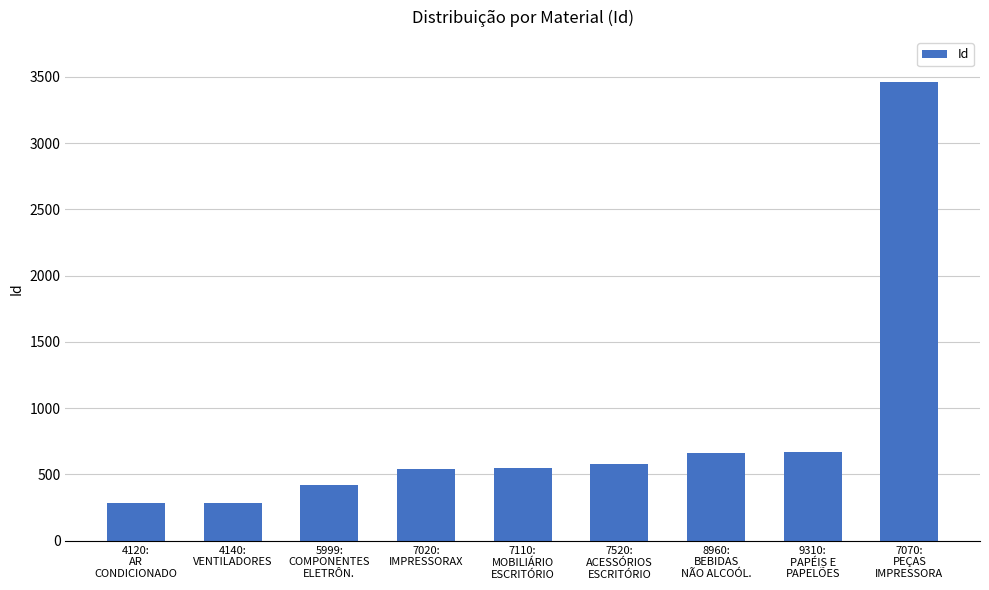

What is the sum of all values?

7455